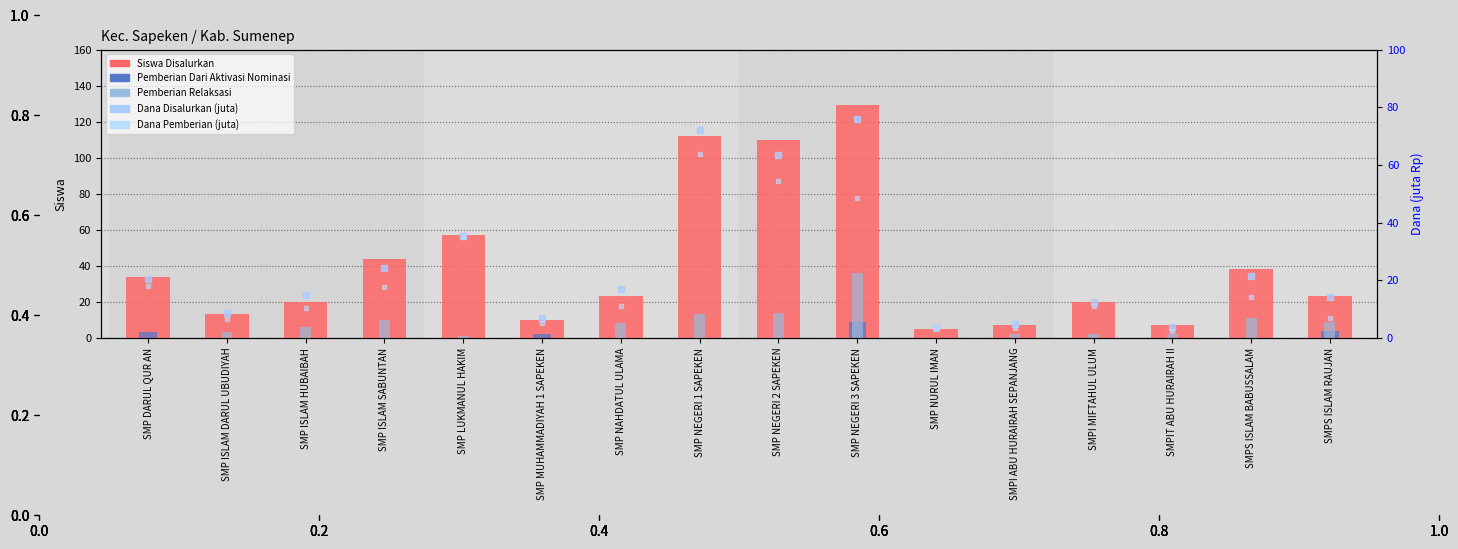

Rank the categories by Dana Pemberian (juta) value from highest to lowest.

SMP NEGERI 1 SAPEKEN, SMP NEGERI 2 SAPEKEN, SMP NEGERI 3 SAPEKEN, SMP LUKMANUL HAKIM, SMP DARUL QUR AN, SMP ISLAM SABUNTAN, SMPS ISLAM BABUSSALAM, SMP NAHDATUL ULAMA, SMPI MIFTAHUL ULUM, SMP ISLAM HUBAIBAH, SMPS ISLAM RAUJAN, SMP ISLAM DARUL UBUDIYAH, SMP MUHAMMADIYAH 1 SAPEKEN, SMP NURUL IMAN, SMPI ABU HURAIRAH SEPANJANG, SMPIT ABU HURAIRAH II